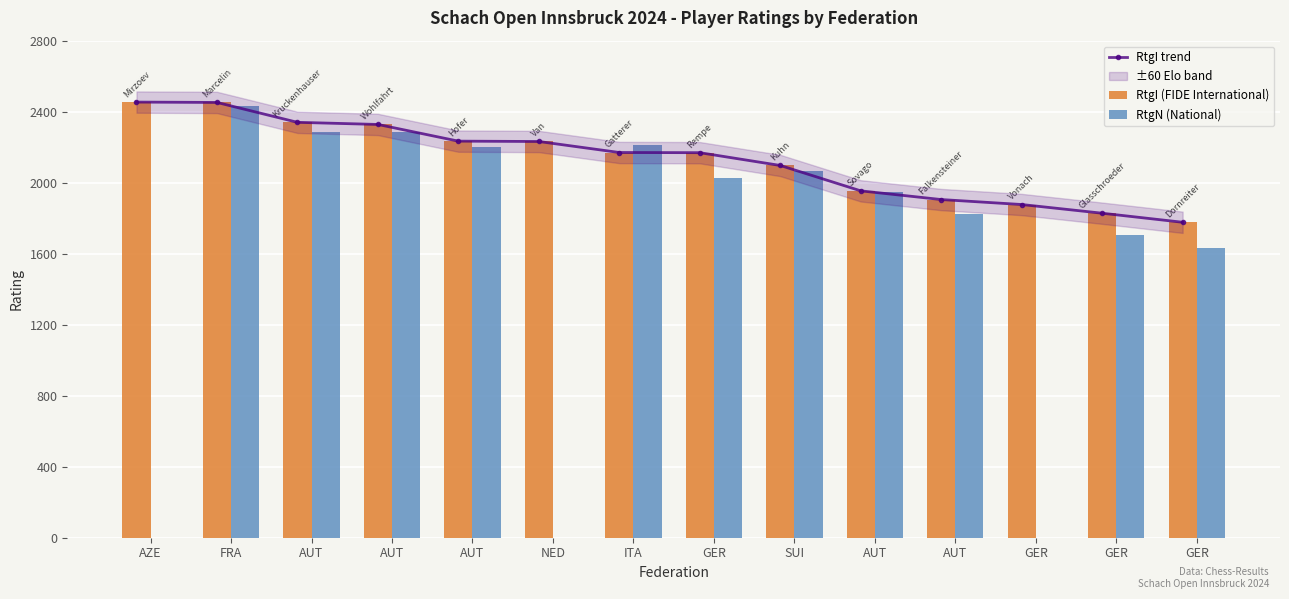

At which category is the sum across all series the highest?

FRA